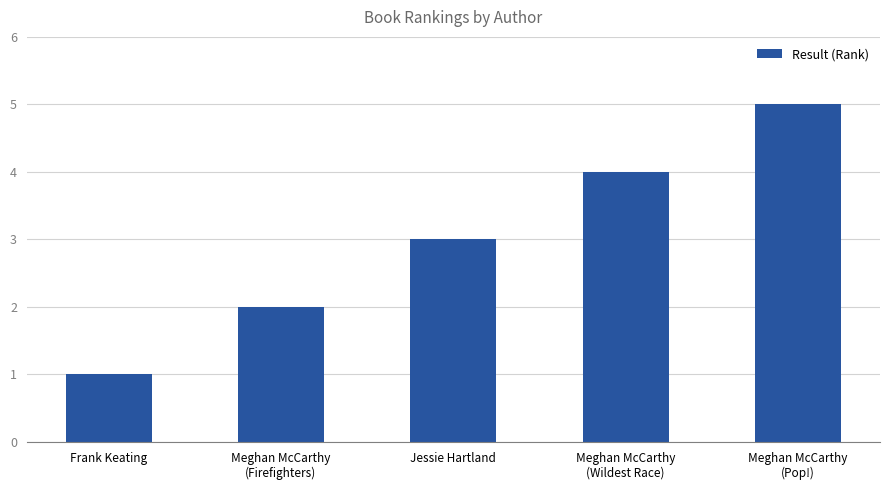

List the labels in order of value, largest first.

Meghan McCarthy
(Pop!), Meghan McCarthy
(Wildest Race), Jessie Hartland, Meghan McCarthy
(Firefighters), Frank Keating